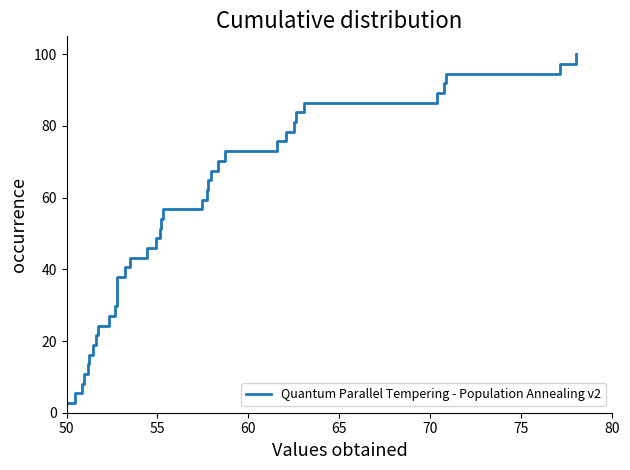

How many data points are less than 51?

18